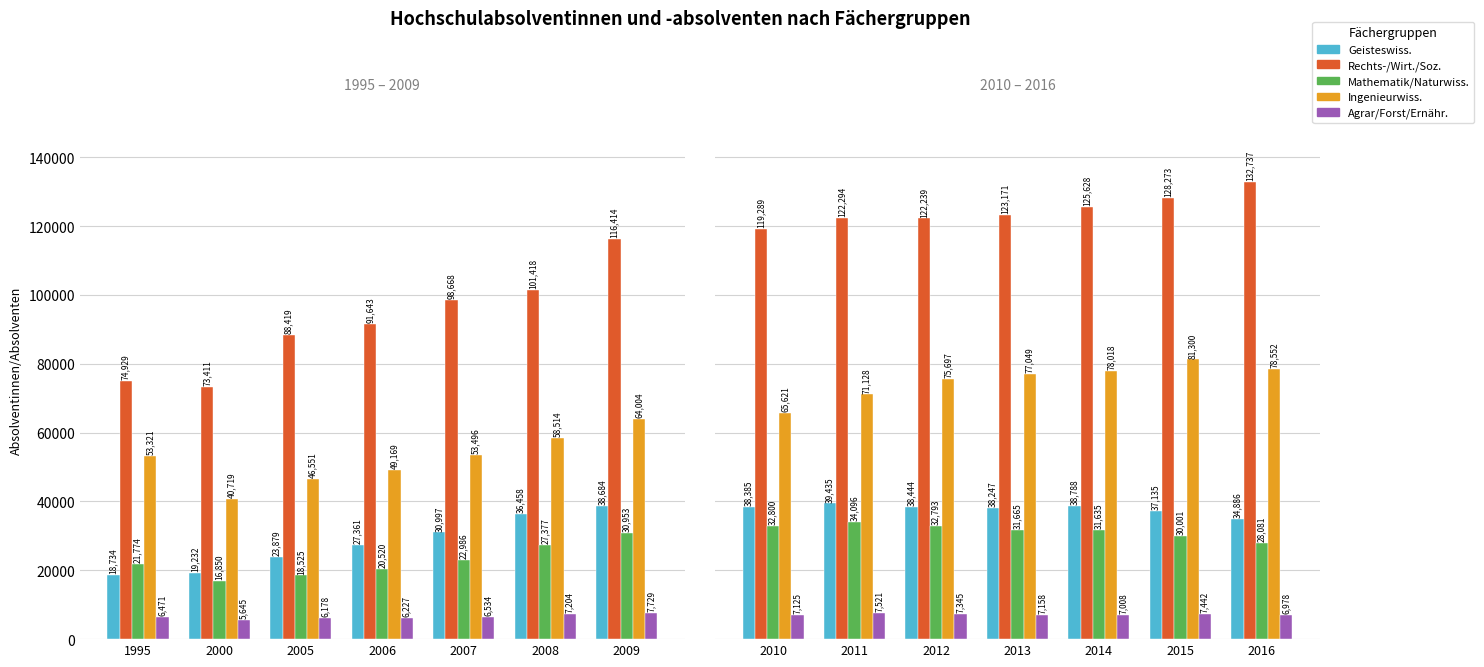

Is the value of Agrar/Forst/Ernähr. at 2011 greater than the value of Ingenieurwiss. at 2012?

No